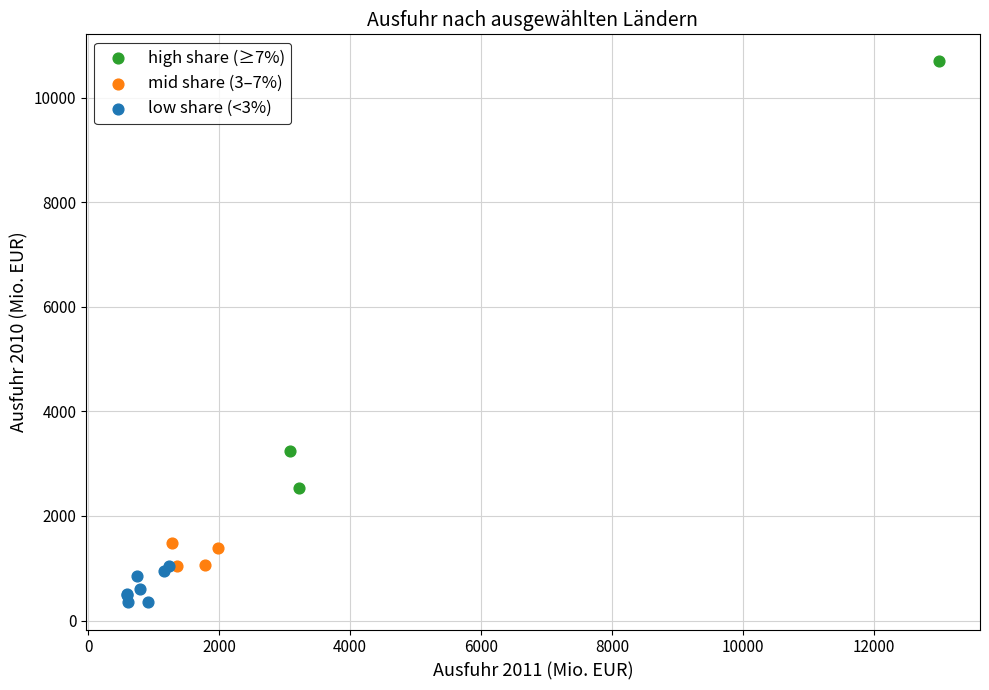

Which series reaches the maximum Y coordinate?

high share (≥7%)